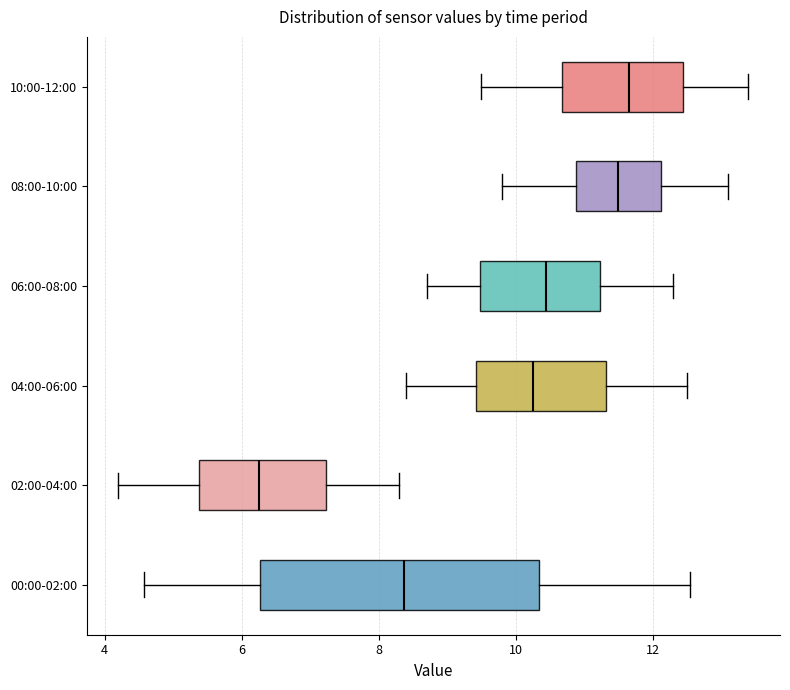

Where does the right whisker of the box for 06:00-08:00 end on the x-axis? The values are not printed on the chart, so give them approximately, as read against the axis.

12.4